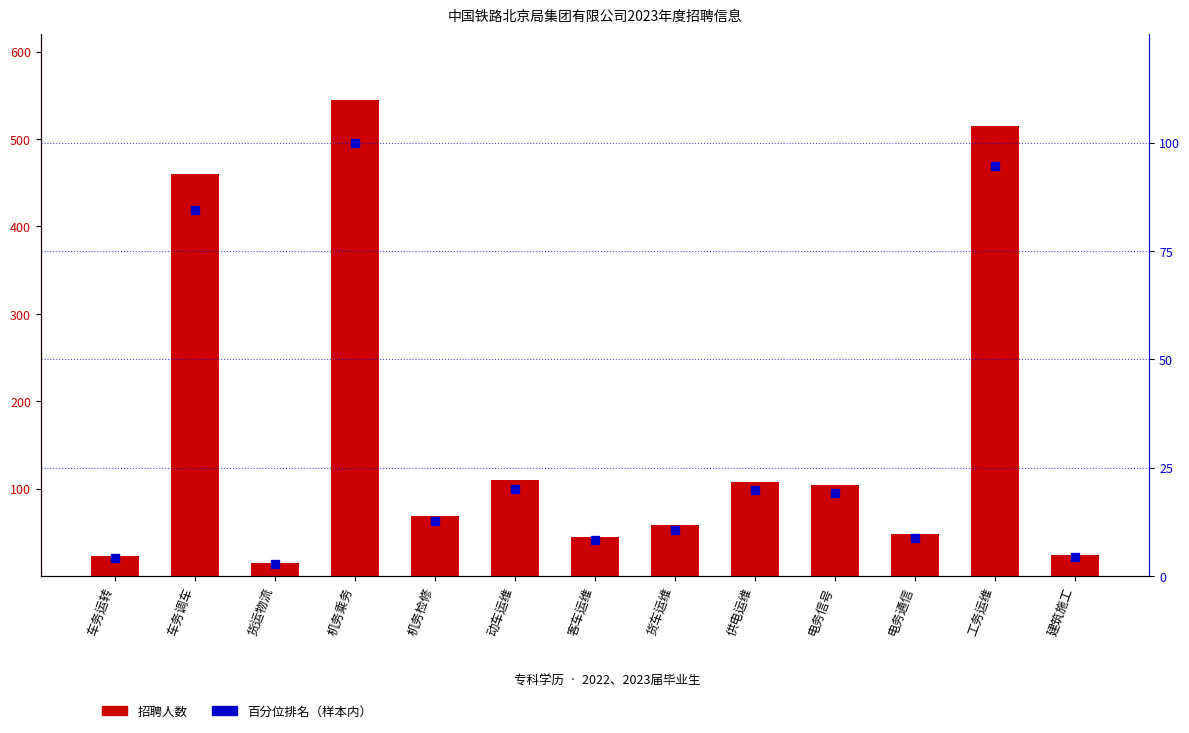

What are all the series names shown in the legend?

招聘人数, 百分位排名